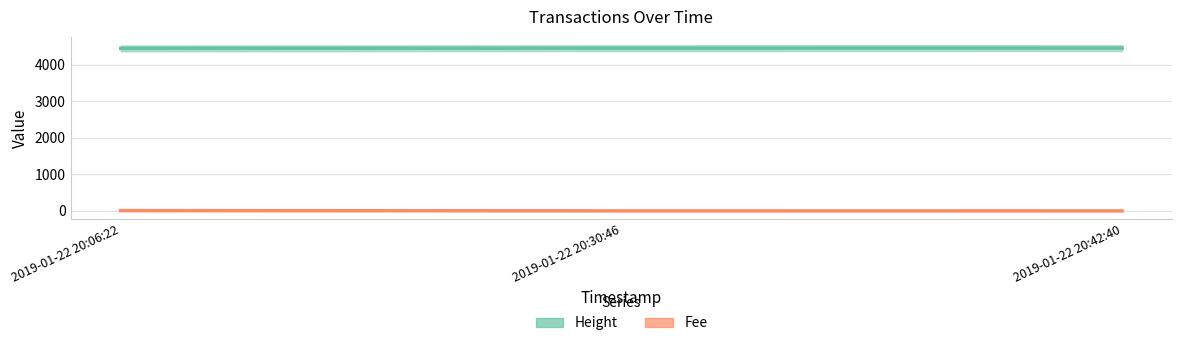

Between 2019-01-22 20:30:46 and 2019-01-22 20:42:40, which is larger?

2019-01-22 20:42:40